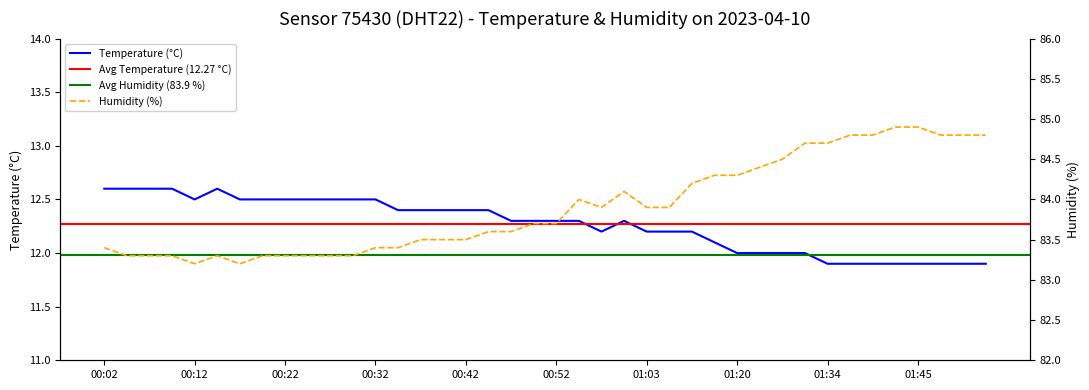

Which category has the lowest value across all series?

01:34